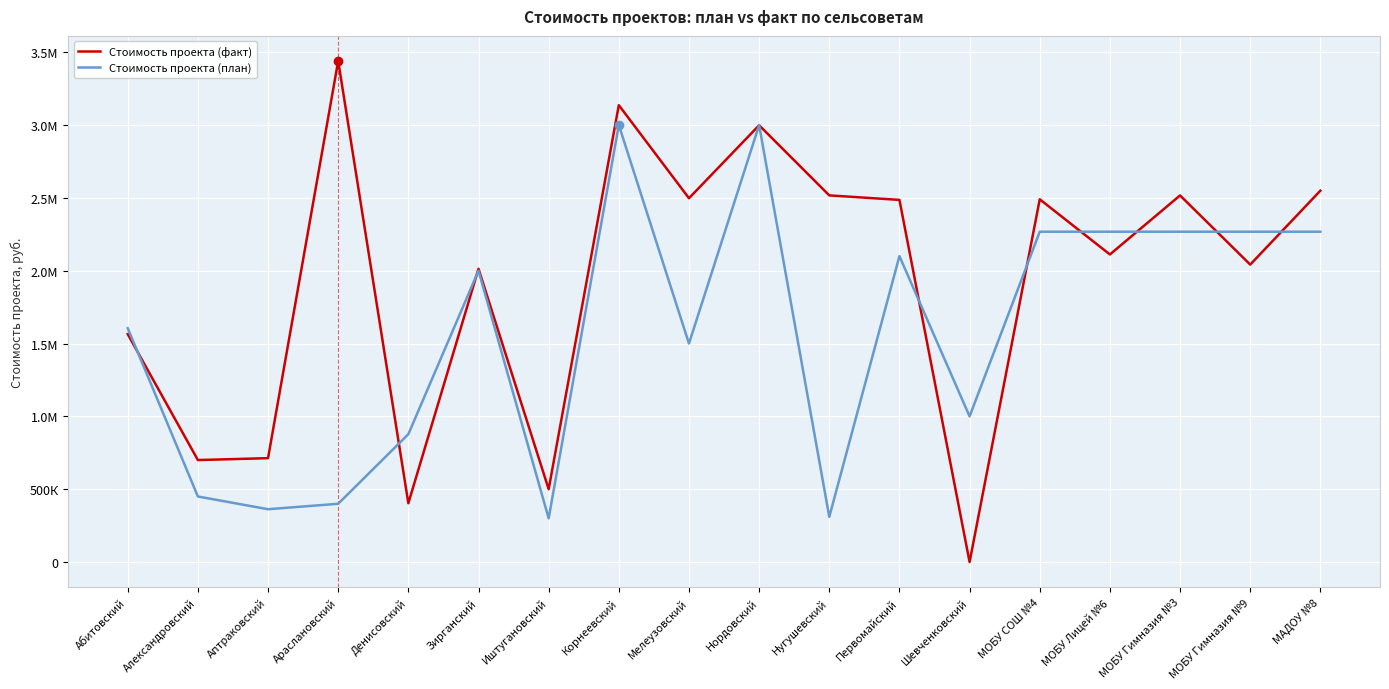

At which label does Стоимость проекта (план) first exceed 2000000?

Корнеевский